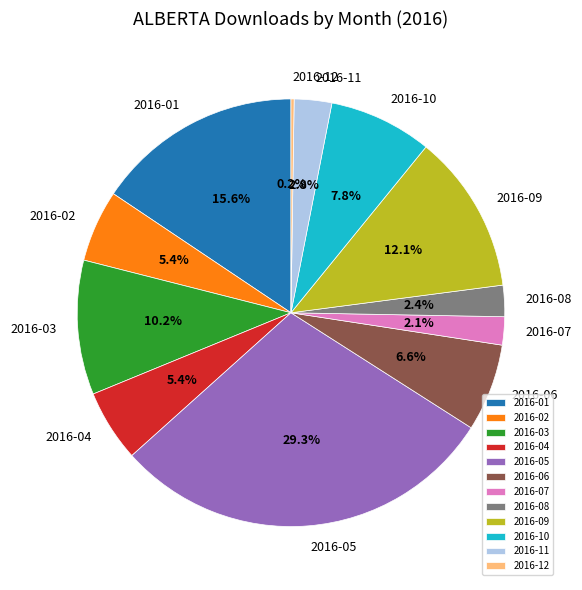

Between 2016-04 and 2016-09, which is larger?

2016-09